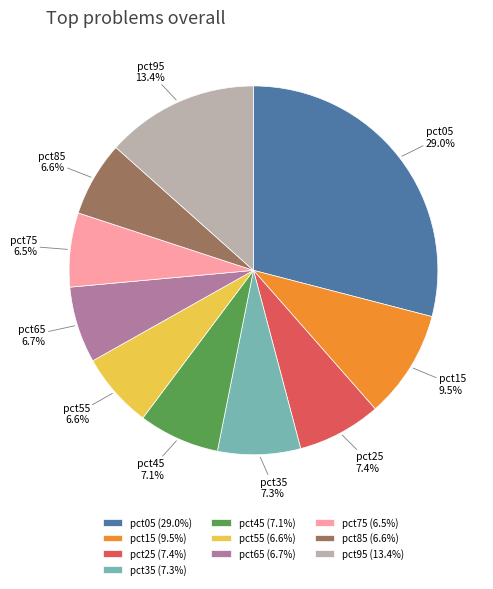

Which slice is the largest?

pct05